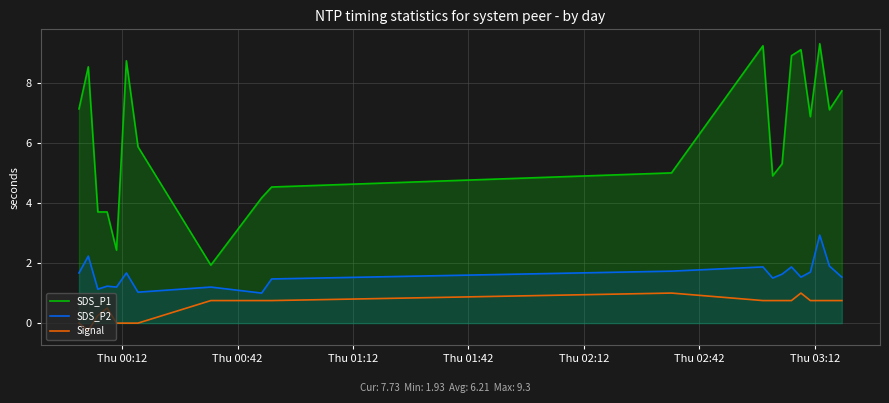

What is the greatest value displayed?

9.3